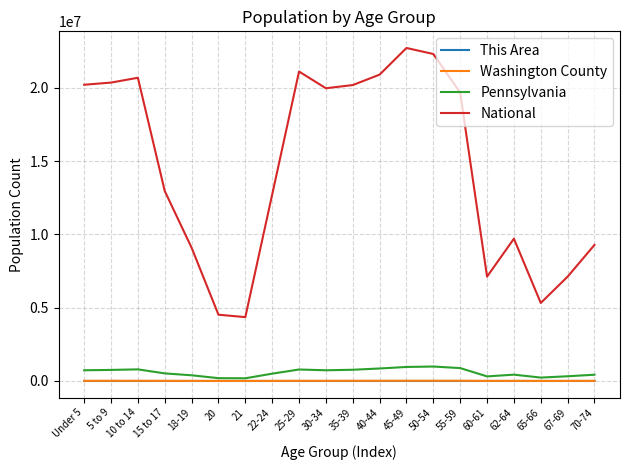

Which series has the widest spread of values?

National